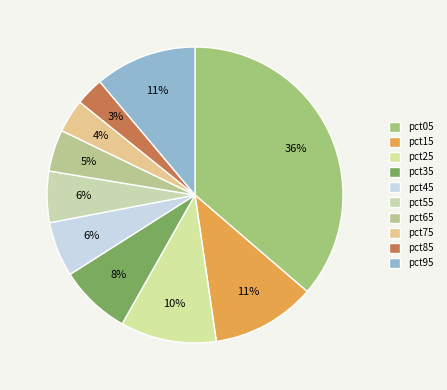

True or false: pct45 accounts for 6% of the total.

True